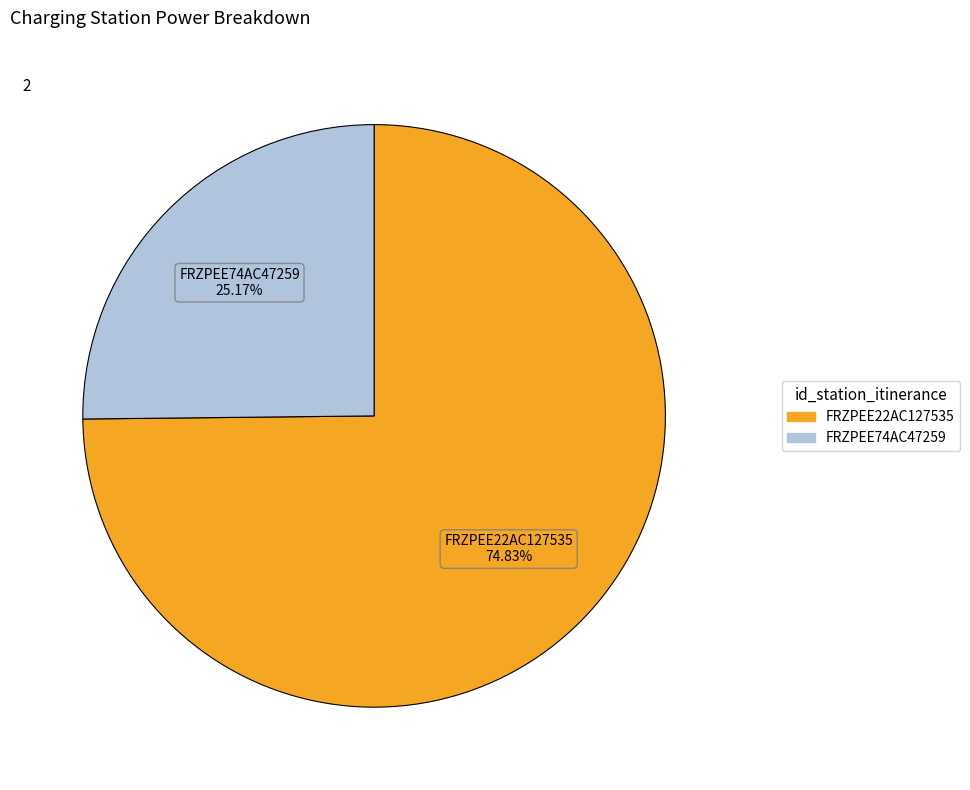

Rank the categories by value from highest to lowest.

FRZPEE22AC127535, FRZPEE74AC47259